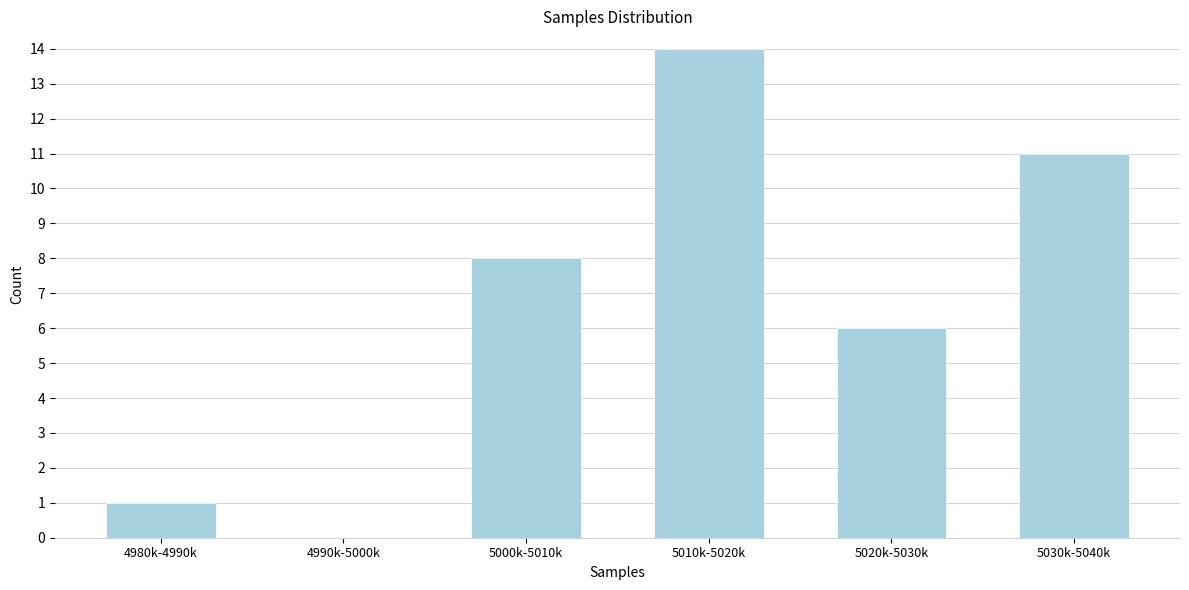

Reading right to left, list all the values displayed in this chart.

5030k-5040k=11	5020k-5030k=6	5010k-5020k=14	5000k-5010k=8	4990k-5000k=0	4980k-4990k=1